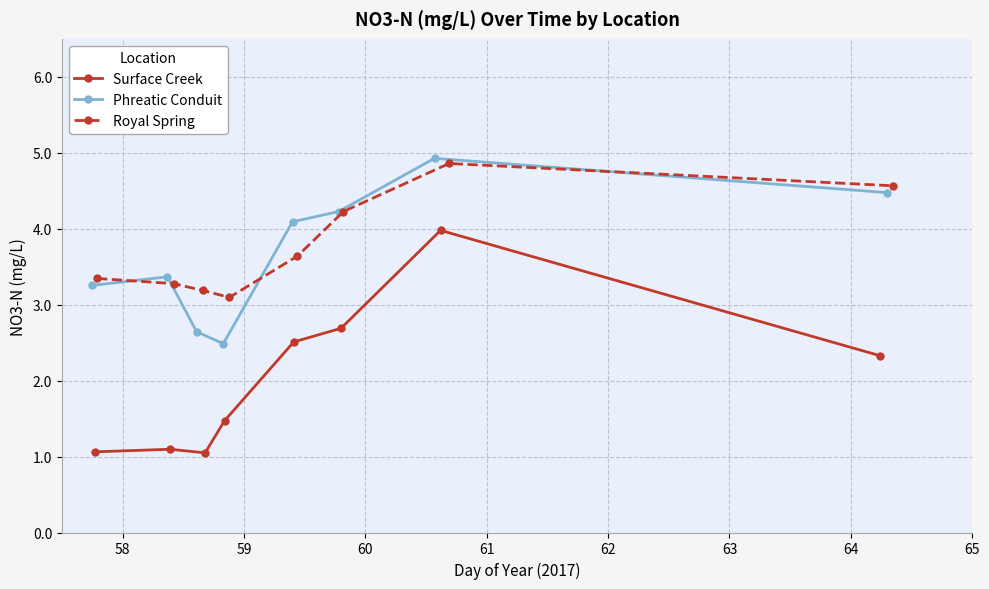

What is the lowest value of the Royal Spring series?

3.1